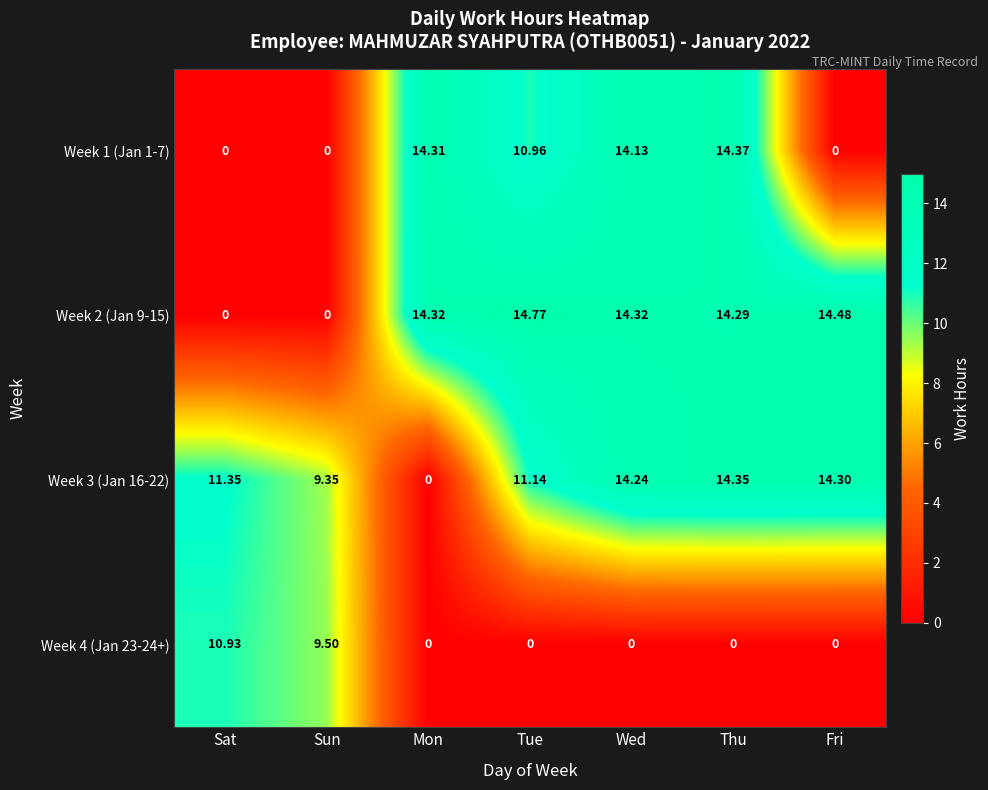

Which series has the largest total across all categories?

Week 3 (Jan 16-22)